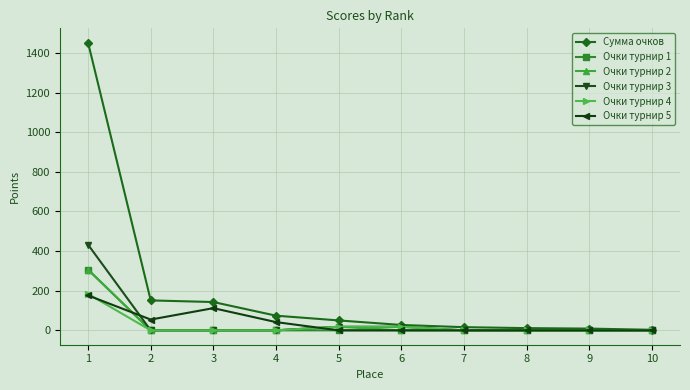

Which series has the largest total across all categories?

Сумма очков